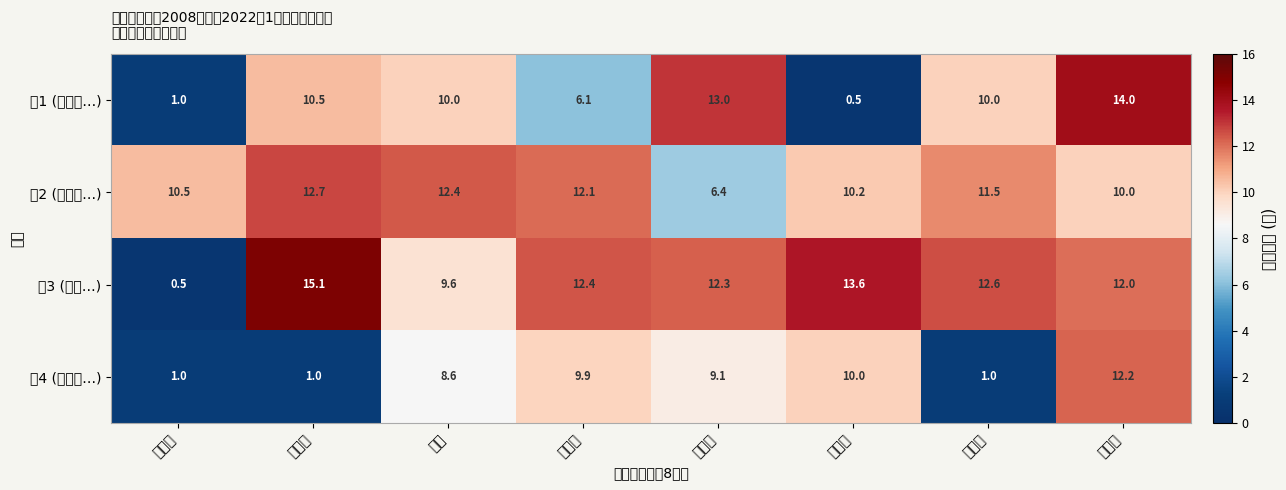

Which category has the highest value across all series?

李梓晴